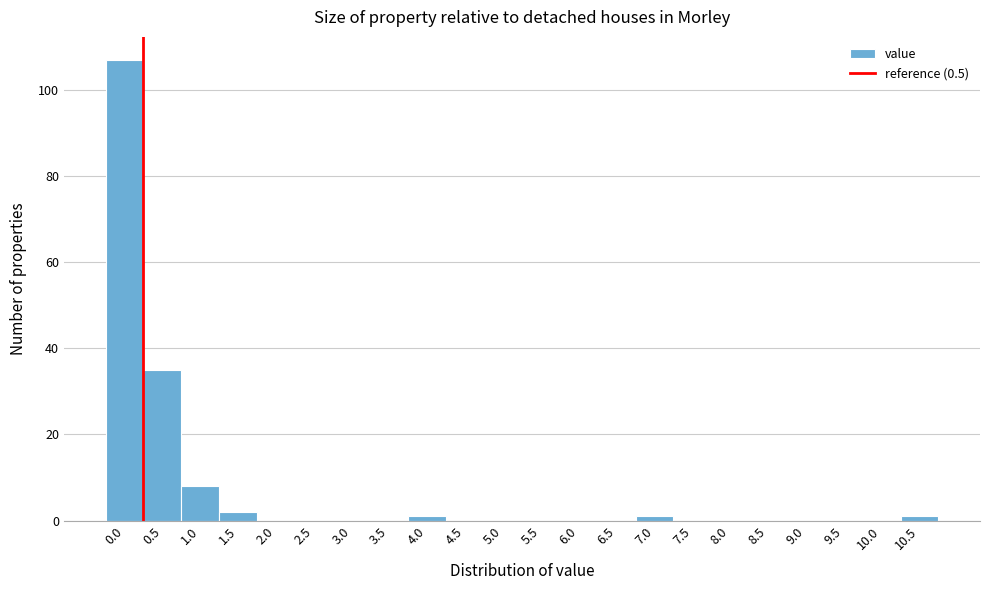

Reading right to left, extract all data points from this chart.

10.5=1	10.0=0	9.5=0	9.0=0	8.5=0	8.0=0	7.5=0	7.0=1	6.5=0	6.0=0	5.5=0	5.0=0	4.5=0	4.0=1	3.5=0	3.0=0	2.5=0	2.0=0	1.5=2	1.0=8	0.5=35	0.0=107